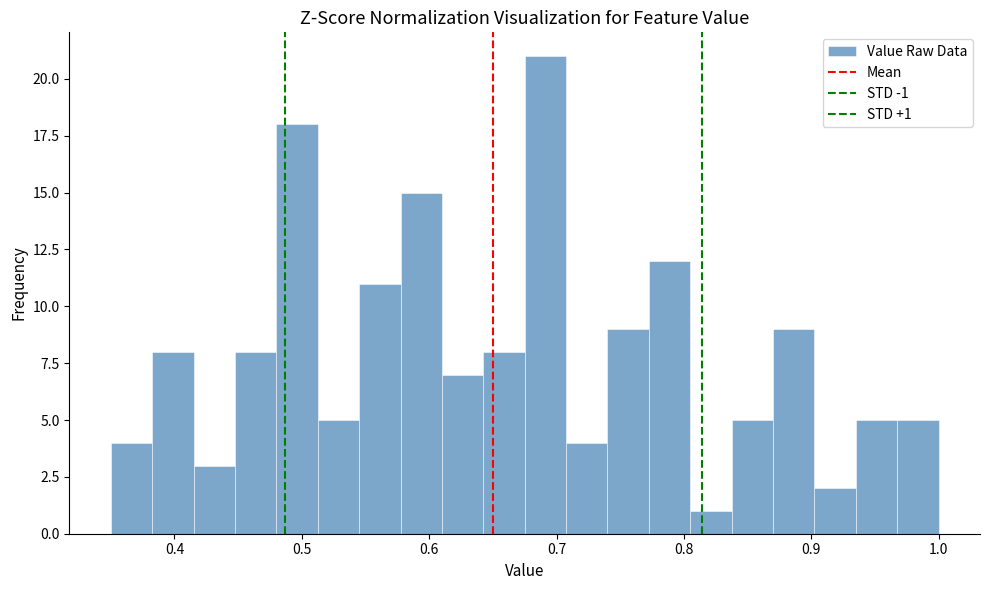

Around what value on the x-axis is the tallest bar? Give the approximate position of its centre, as read against the axis.

0.69